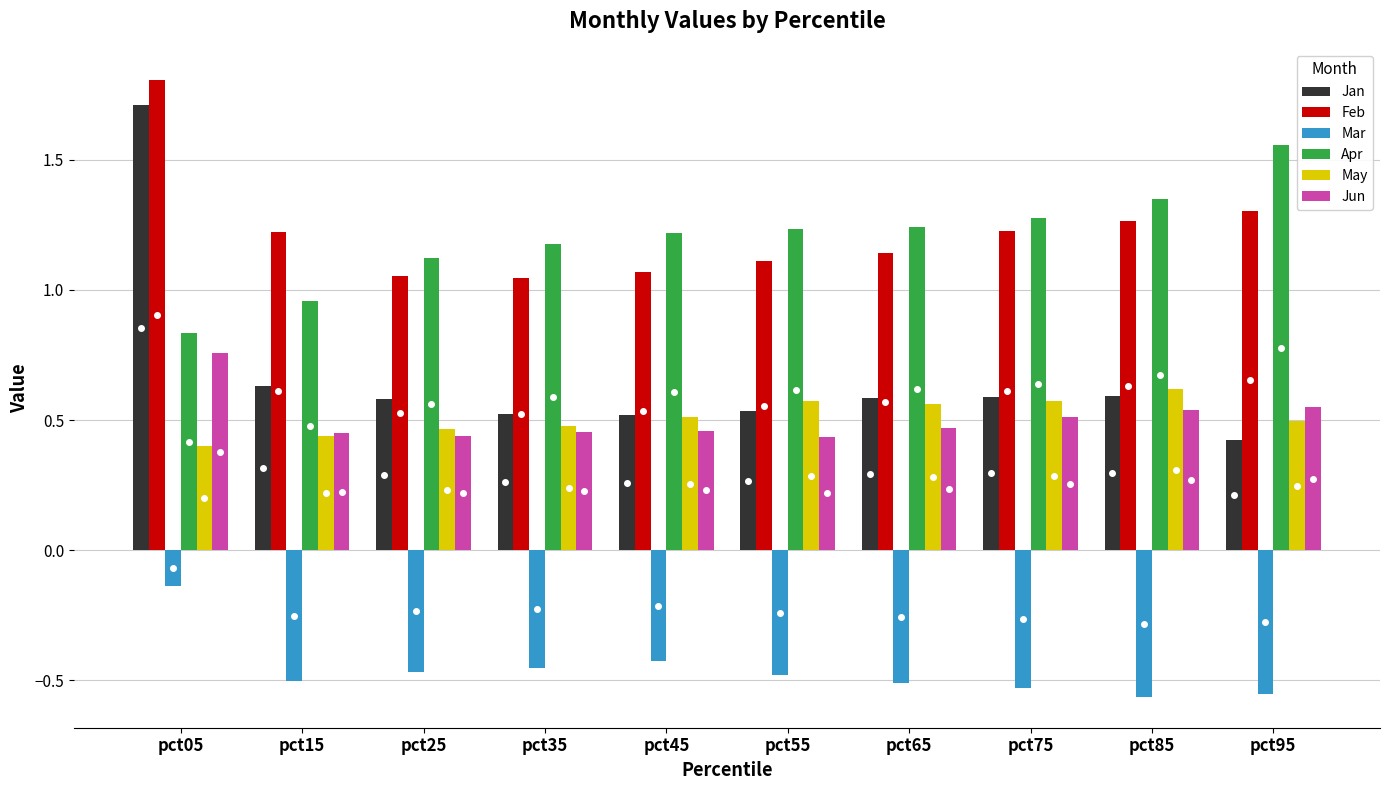

What is the difference between the maximum and minimum values in the Jun series?

0.3